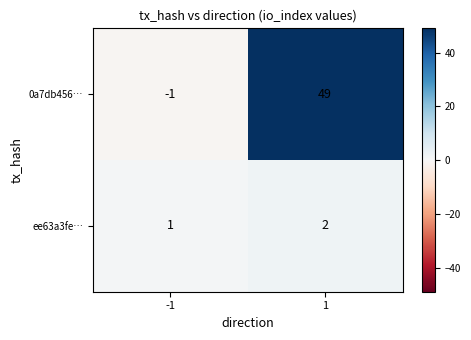

What is the spread (max minus min) of values at 1?

47